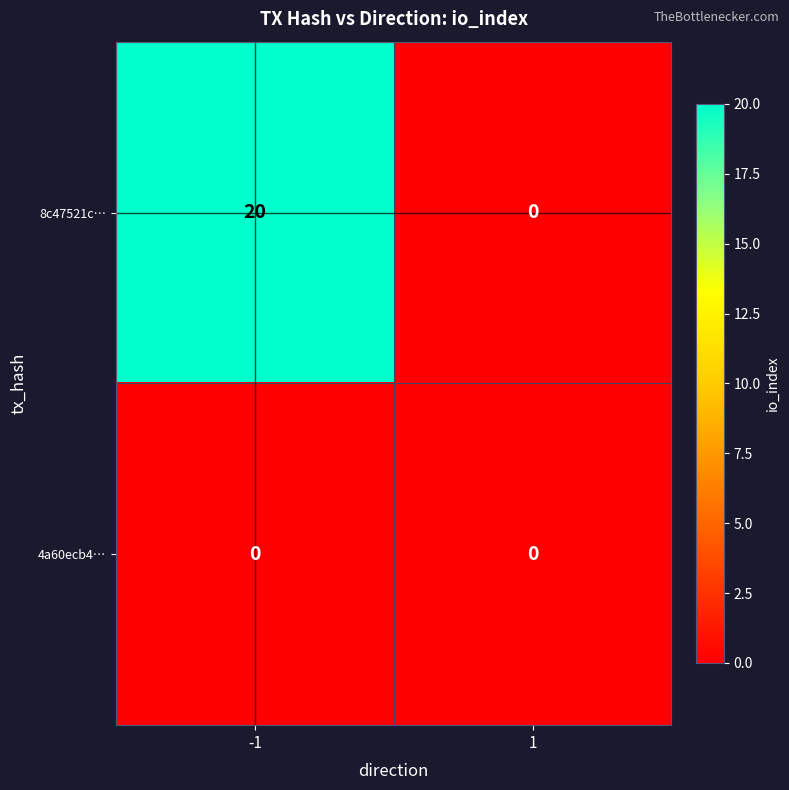

Which series has the largest range (max minus min)?

8c47521c…